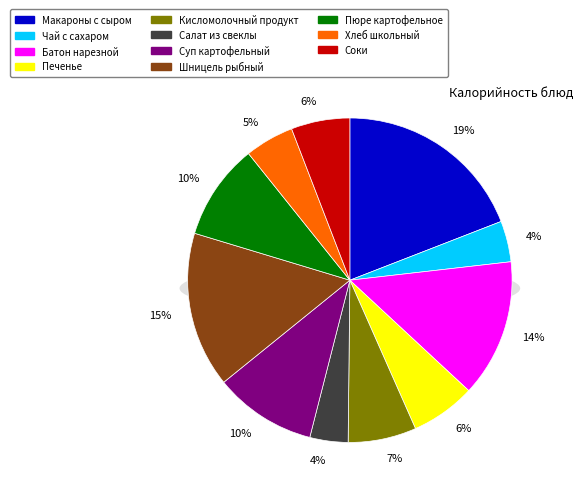

What is the change in value from Пюре картофельное to Соки овощные, плодовые, ягодные?

-55